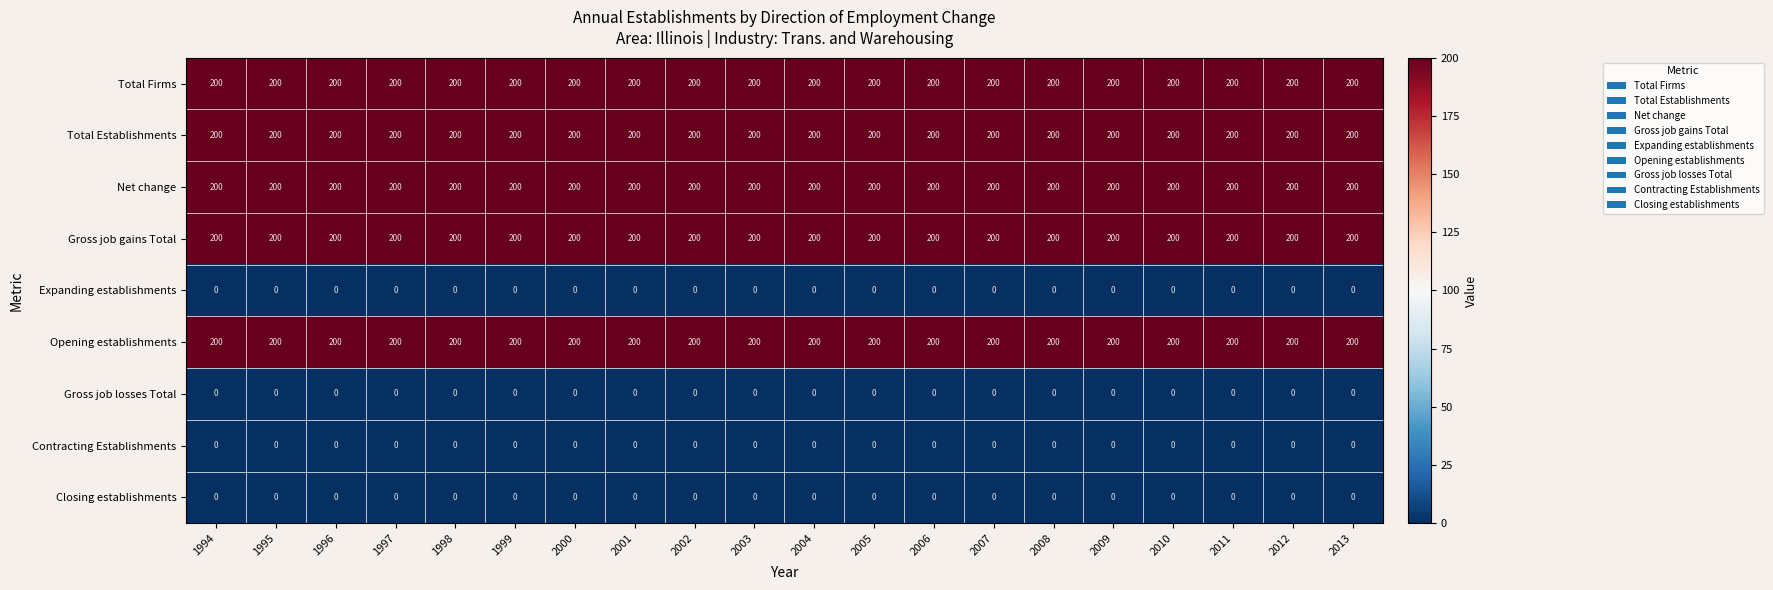

What is the highest value of the Opening establishments series?

200